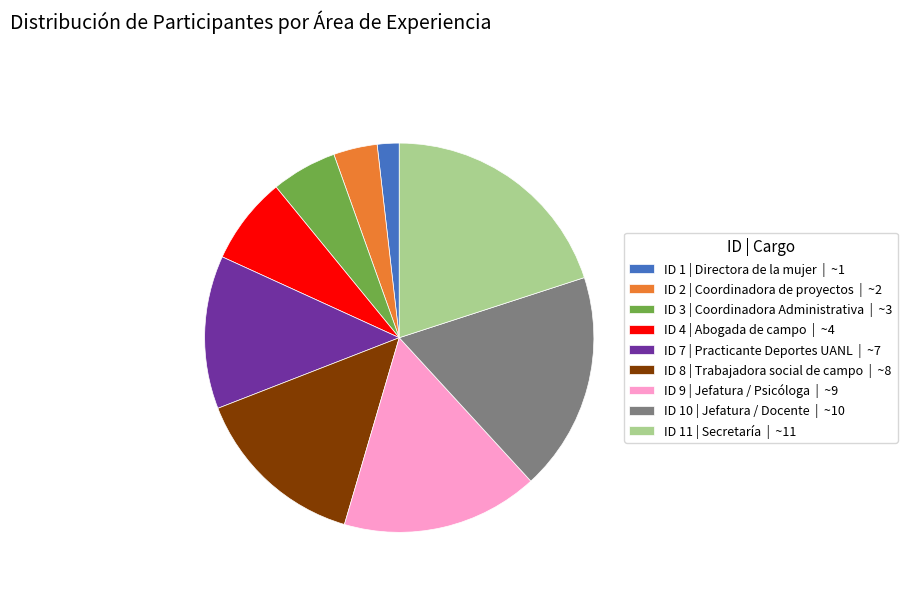

Which slice is the largest?

ID 11 | Secretaría